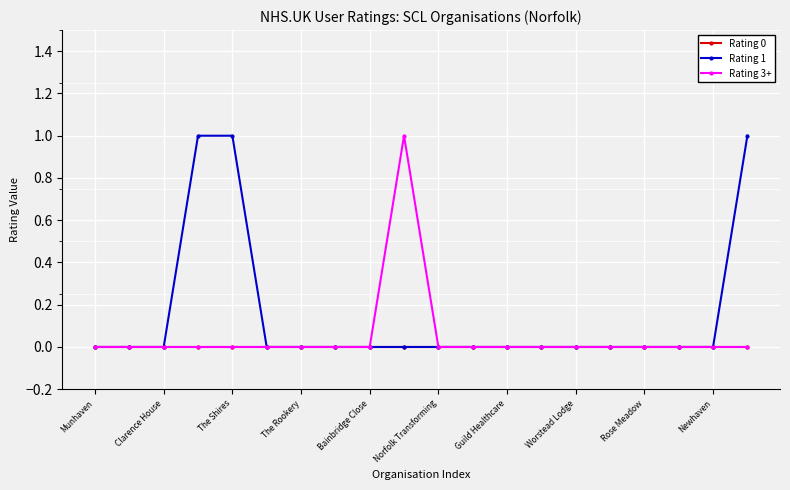

Count the number of data series in this chart.

3